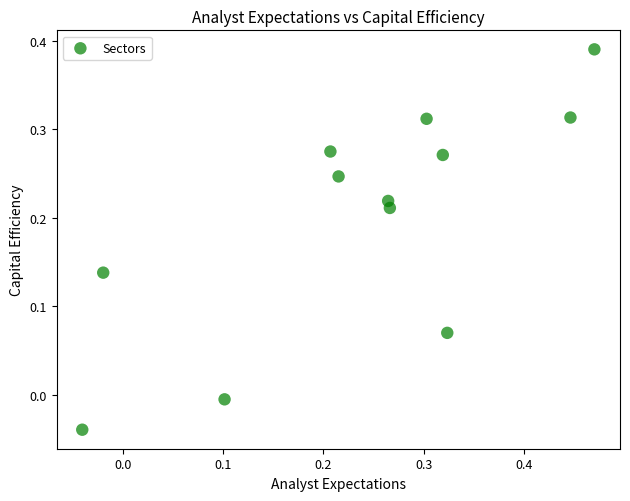

What is the range of X values (max minus min)?

0.5